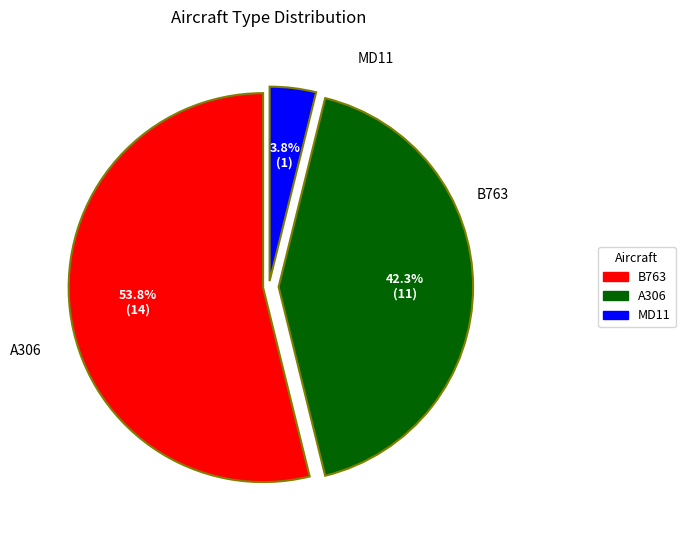

To the nearest percent, what is the average slice percentage?

33%